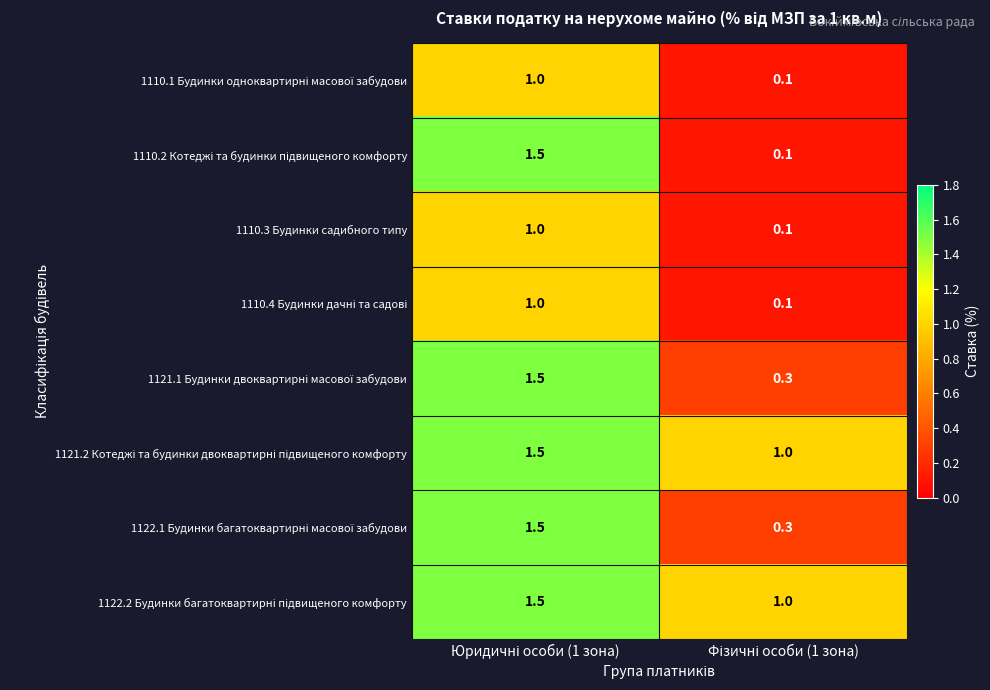

What is the greatest value displayed?

1.5